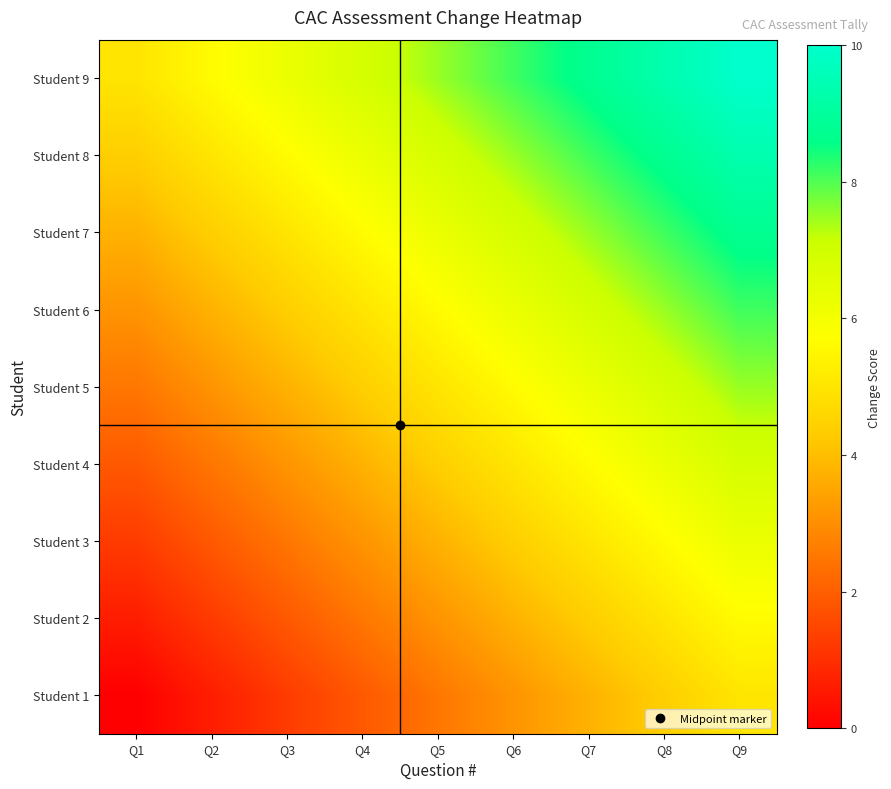

Reading left to right, what are all the values shown in this chart?

Student 1: Q1=0.0	Q2=0.6	Q3=1.2	Q4=1.9	Q5=2.5	Q6=3.1	Q7=3.8	Q8=4.4	Q9=5.0
Student 2: Q1=0.6	Q2=1.2	Q3=1.9	Q4=2.5	Q5=3.1	Q6=3.8	Q7=4.4	Q8=5.0	Q9=5.6
Student 3: Q1=1.2	Q2=1.9	Q3=2.5	Q4=3.1	Q5=3.8	Q6=4.4	Q7=5.0	Q8=5.6	Q9=6.2
Student 4: Q1=1.9	Q2=2.5	Q3=3.1	Q4=3.8	Q5=4.4	Q6=5.0	Q7=5.6	Q8=6.2	Q9=6.9
Student 5: Q1=2.5	Q2=3.1	Q3=3.8	Q4=4.4	Q5=5.0	Q6=5.6	Q7=6.2	Q8=6.9	Q9=7.5
Student 6: Q1=3.1	Q2=3.8	Q3=4.4	Q4=5.0	Q5=5.6	Q6=6.2	Q7=6.9	Q8=7.5	Q9=8.1
Student 7: Q1=3.8	Q2=4.4	Q3=5.0	Q4=5.6	Q5=6.2	Q6=6.9	Q7=7.5	Q8=8.1	Q9=8.8
Student 8: Q1=4.4	Q2=5.0	Q3=5.6	Q4=6.2	Q5=6.9	Q6=7.5	Q7=8.1	Q8=8.8	Q9=9.4
Student 9: Q1=5.0	Q2=5.6	Q3=6.2	Q4=6.9	Q5=7.5	Q6=8.1	Q7=8.8	Q8=9.4	Q9=10.0